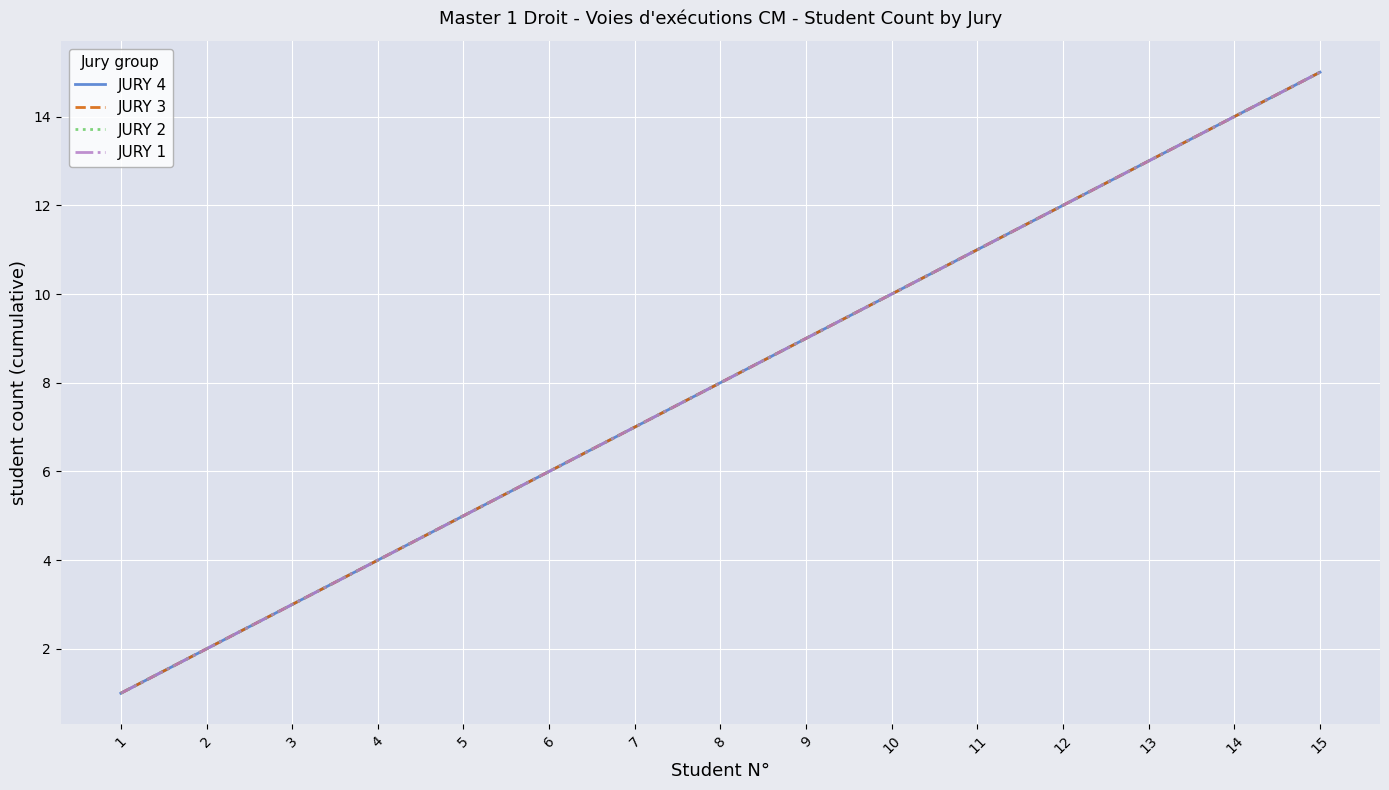

Does the chart have visible grid lines?

Yes